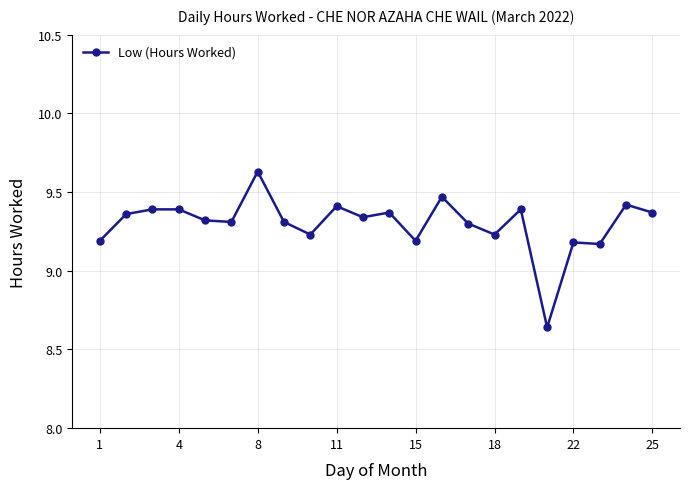

How many lines are shown in the chart?

1